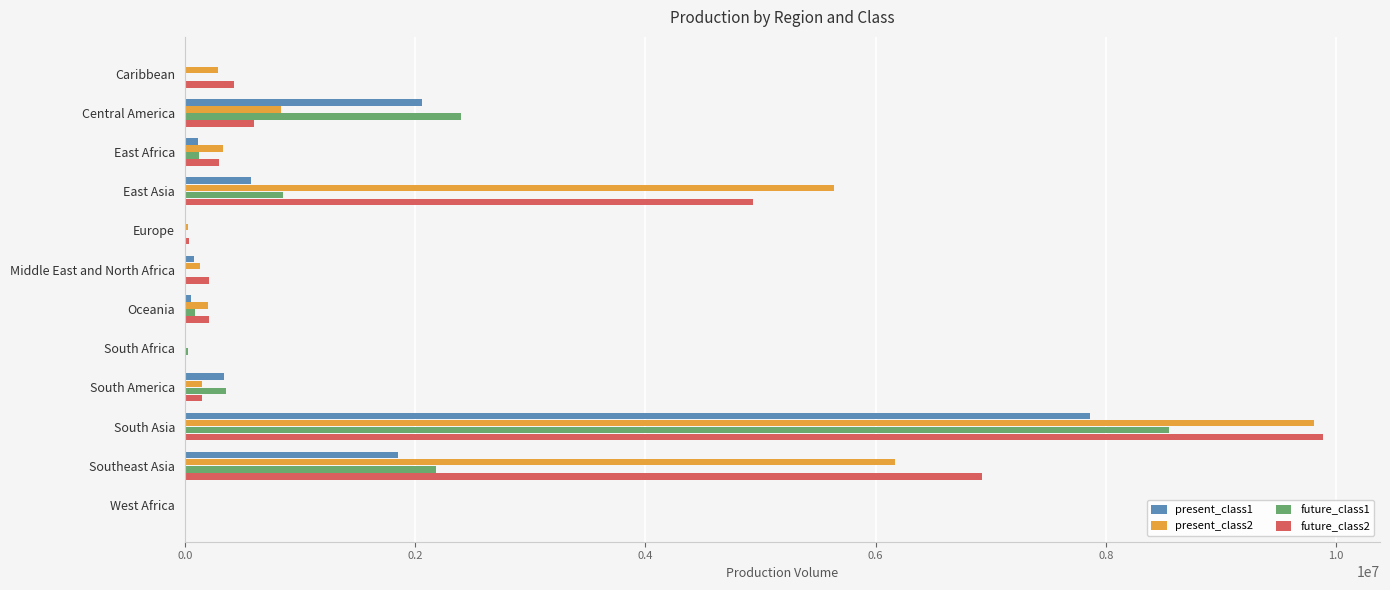

What is the sum of all present_class2 values?

23584215.4